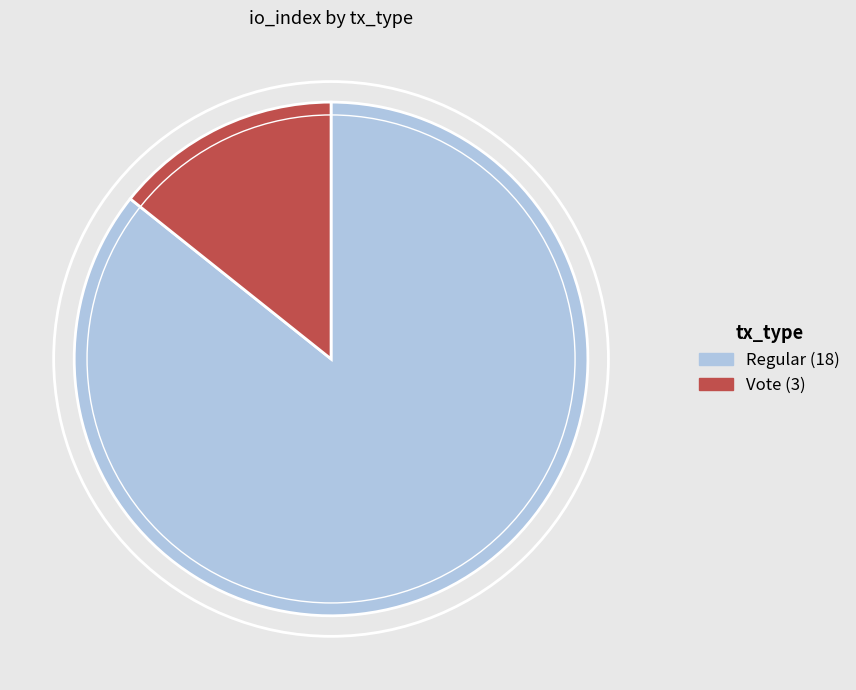

Is there any slice that represents more than half of the pie?

Yes